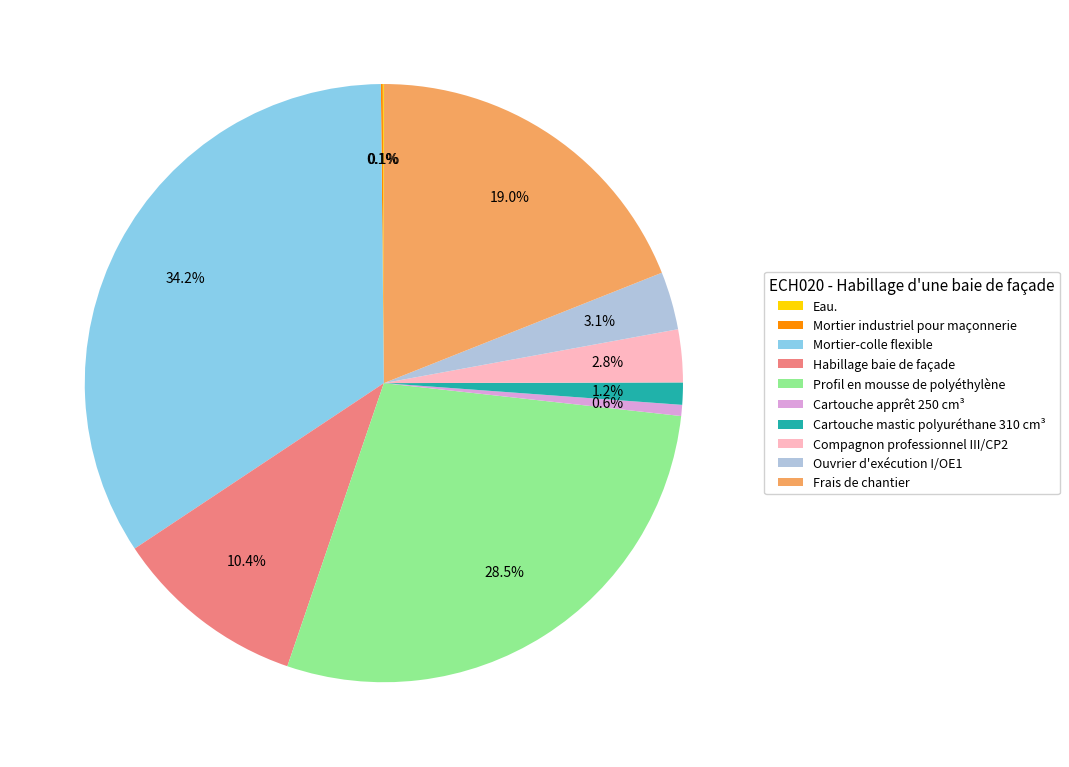

What is the total percentage of Cartouche apprêt 250 cm³ and Habillage baie de façade?

11.0%